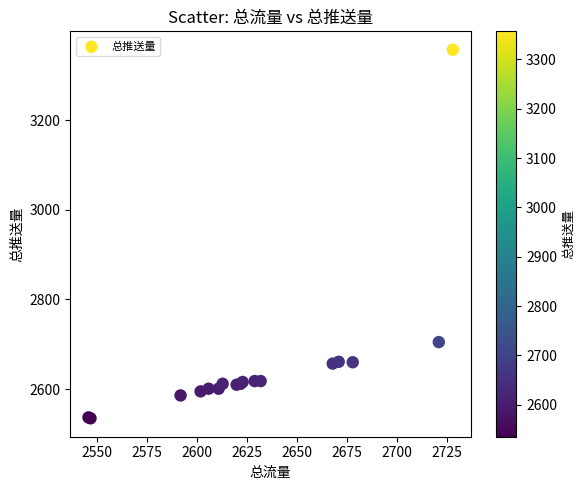

What Y value in the scatter plot is closest to 2946?

2705